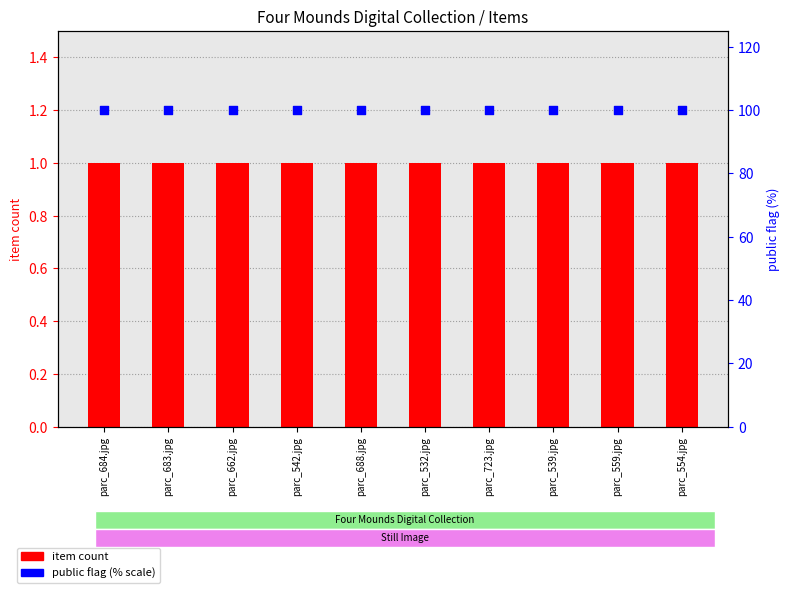

Which series has the widest spread of Y values?

item count